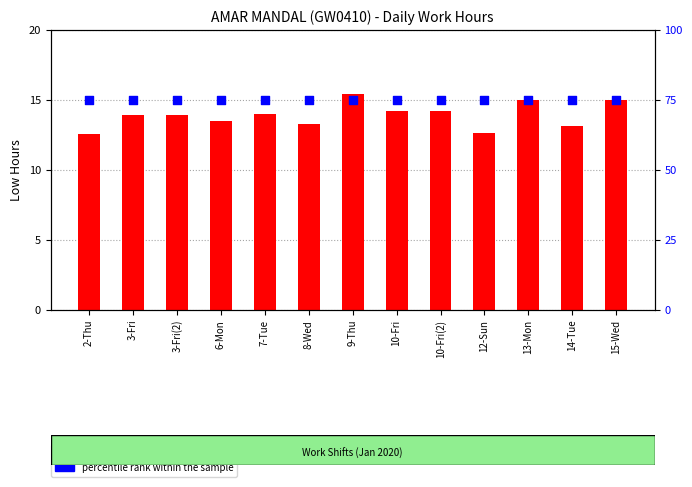

What are all the series names shown in the legend?

count, percentile rank within the sample